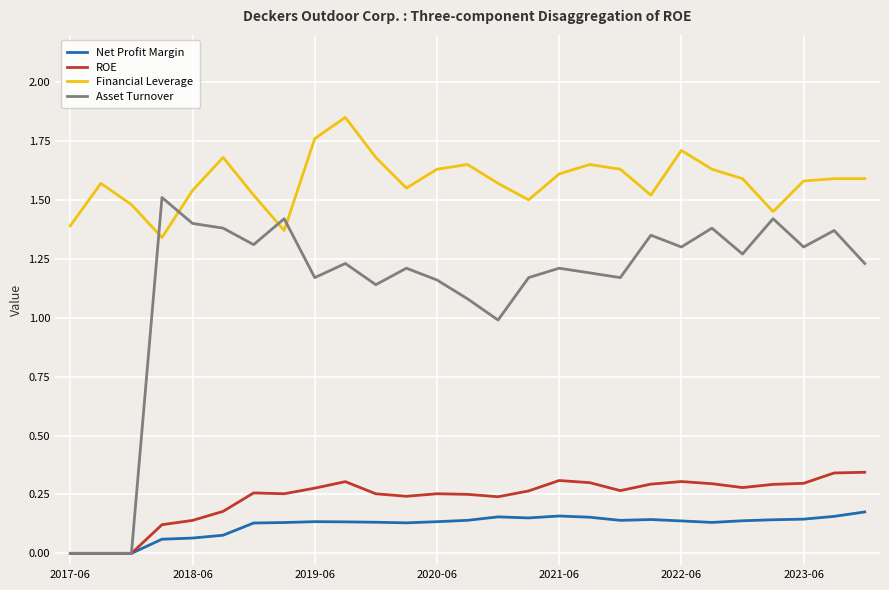

Which series has the largest total across all categories?

Financial Leverage